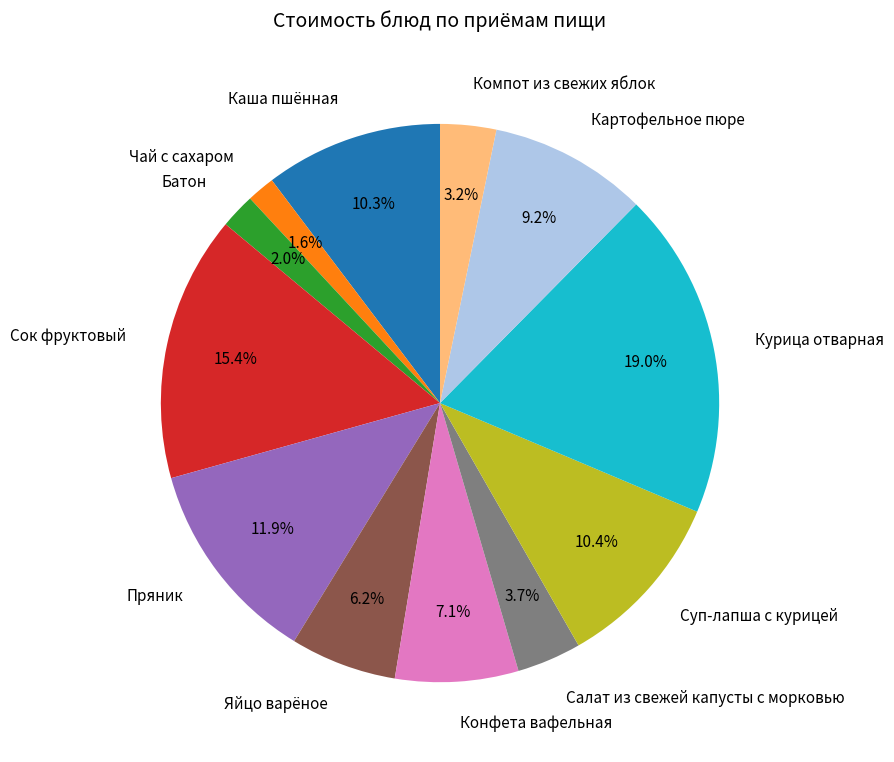

Does Курица отварная represent more than half of the total?

No